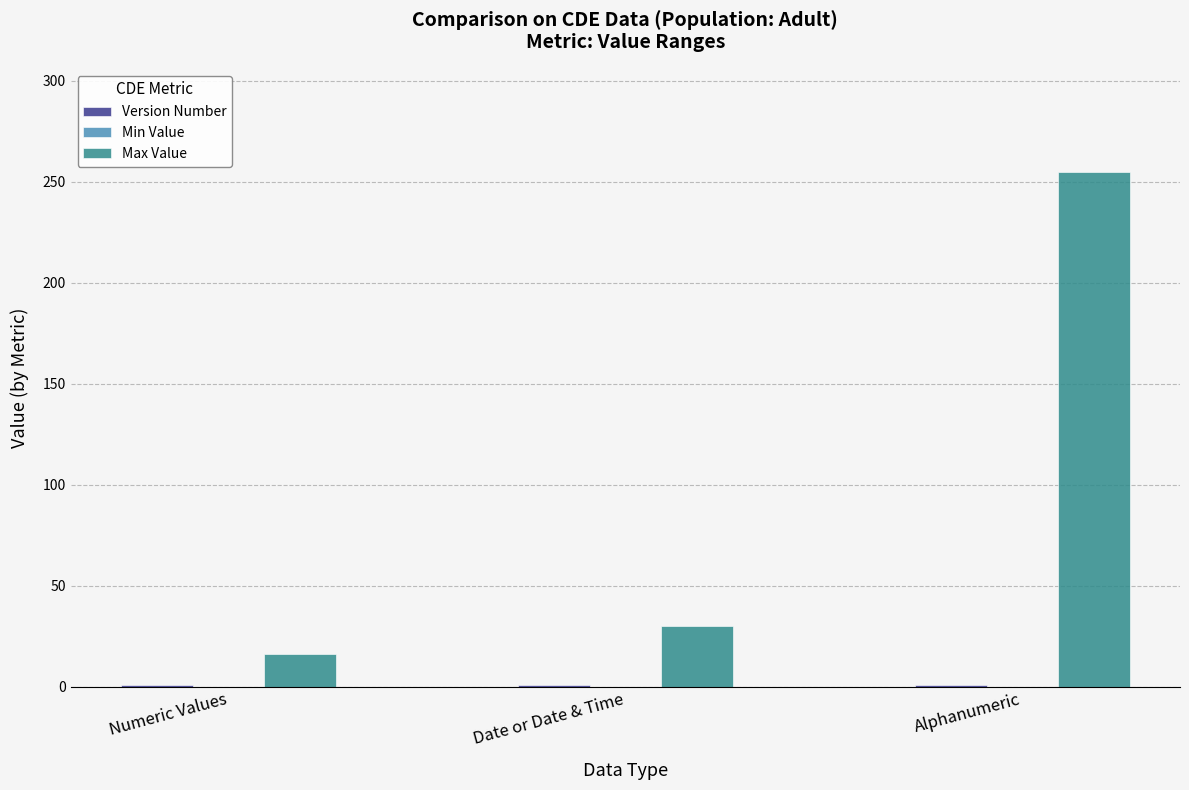

At how many categories does at least one series exceed 66?

1